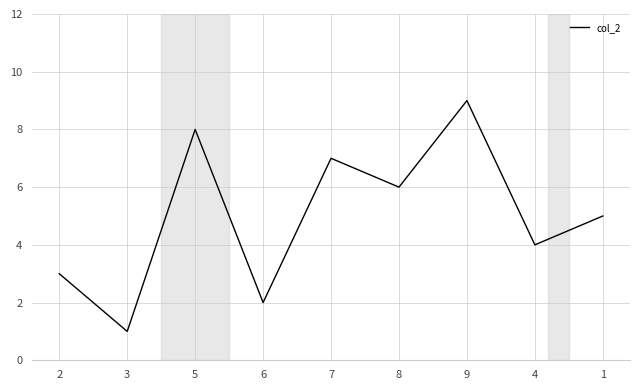

The chart shows a value of 9 at 9. True or false?

True